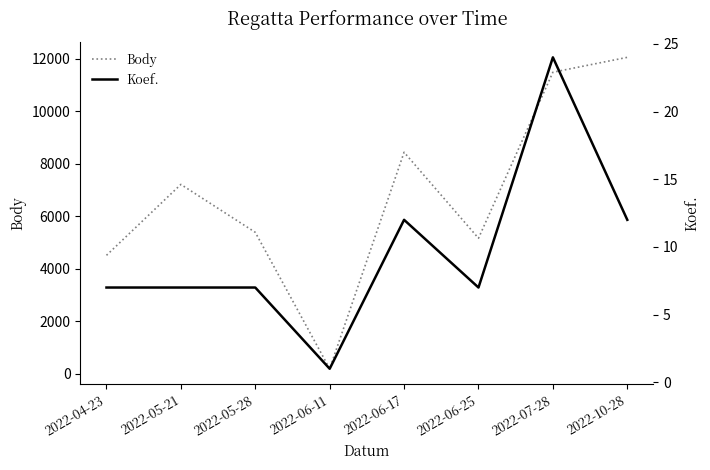

How many interior local peaks does the Koef. series have?

2